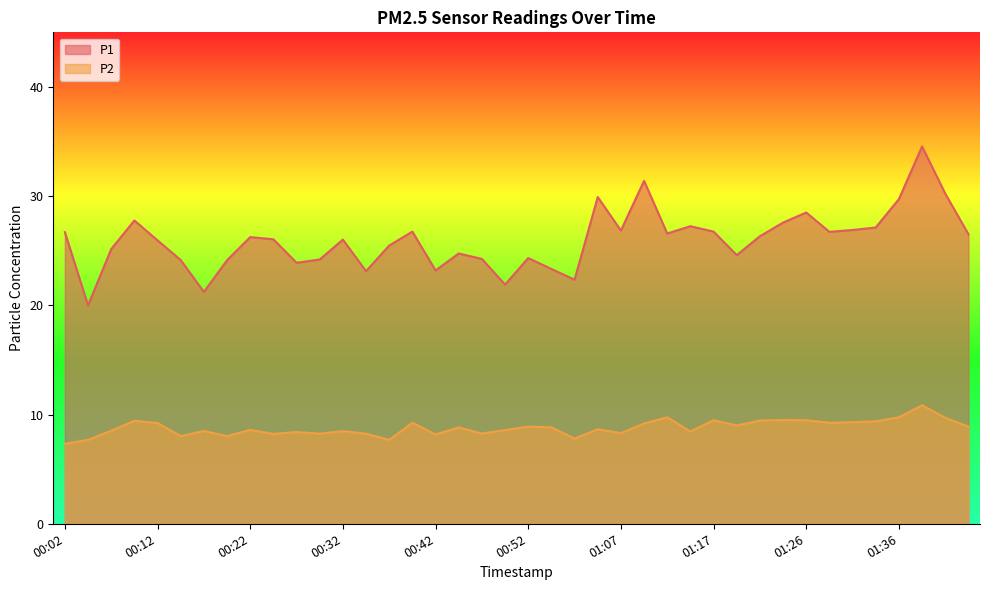

How many data points in P2 are less than 8?

4